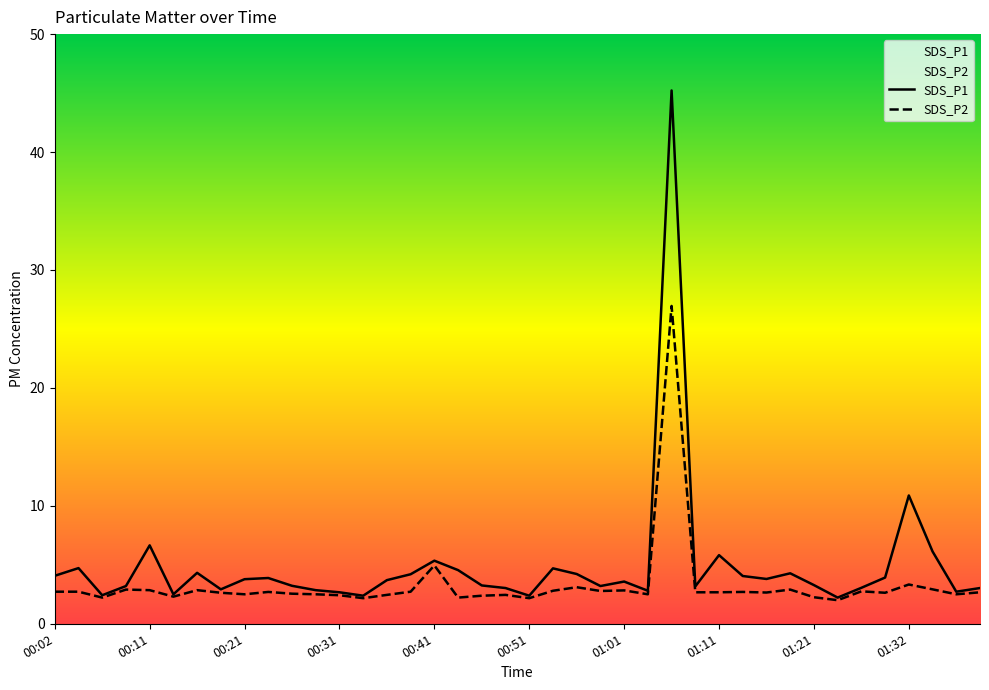

What is the difference between the maximum and minimum values in the SDS_P2 series?

24.9